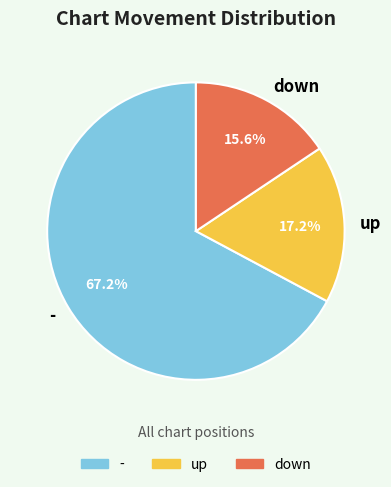

Rank the categories by value from highest to lowest.

-, up, down